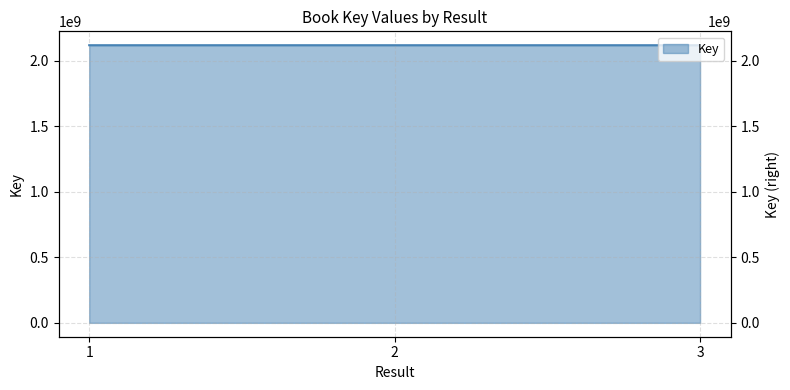

Count the values in the range 2117851729 to 2117877156.

3